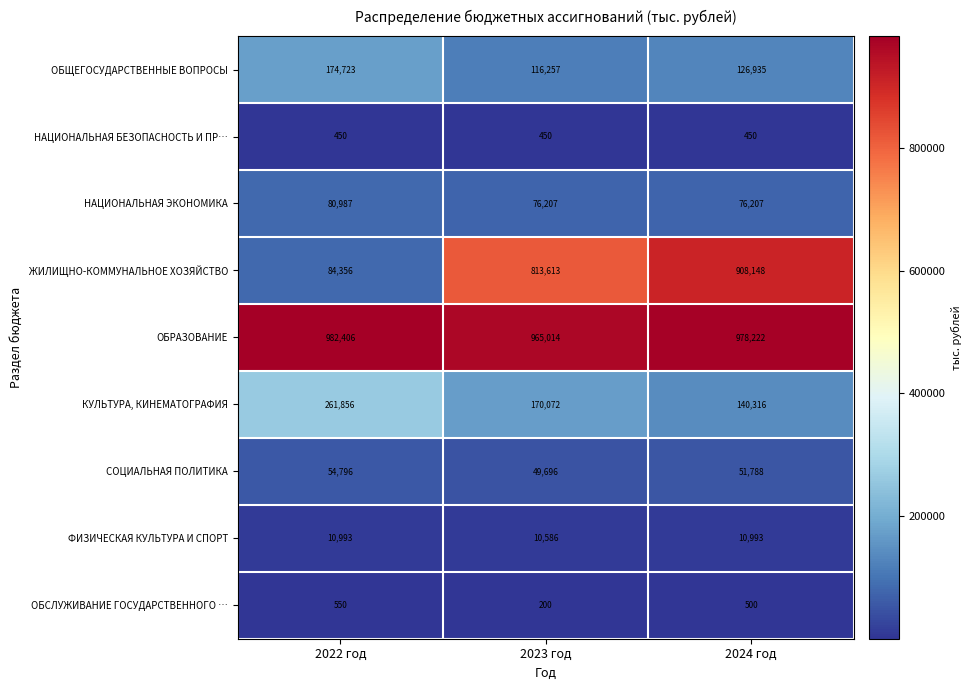

Reading right to left, extract all data points from this chart.

ОБЩЕГОСУДАРСТВЕННЫЕ ВОПРОСЫ: 126935	116257	174723
НАЦИОНАЛЬНАЯ БЕЗОПАСНОСТЬ И ПР…: 450	450	450
НАЦИОНАЛЬНАЯ ЭКОНОМИКА: 76207	76207	80987
ЖИЛИЩНО-КОММУНАЛЬНОЕ ХОЗЯЙСТВО: 908148	813613	84356
ОБРАЗОВАНИЕ: 978222	965014	982406
КУЛЬТУРА, КИНЕМАТОГРАФИЯ: 140316	170072	261856
СОЦИАЛЬНАЯ ПОЛИТИКА: 51788	49696	54796
ФИЗИЧЕСКАЯ КУЛЬТУРА И СПОРТ: 10993	10586	10993
ОБСЛУЖИВАНИЕ ГОСУДАРСТВЕННОГО …: 500	200	550